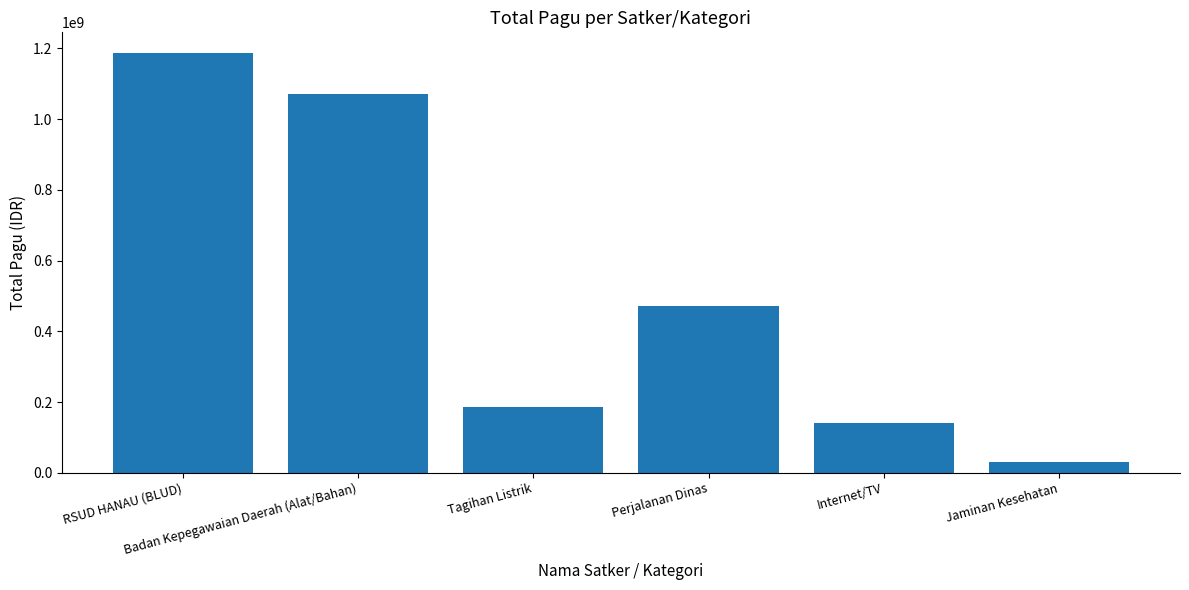

List the labels in order of value, smallest first.

Jaminan Kesehatan, Internet/TV, Tagihan Listrik, Perjalanan Dinas, Badan Kepegawaian Daerah (Alat/Bahan), RSUD HANAU (BLUD)